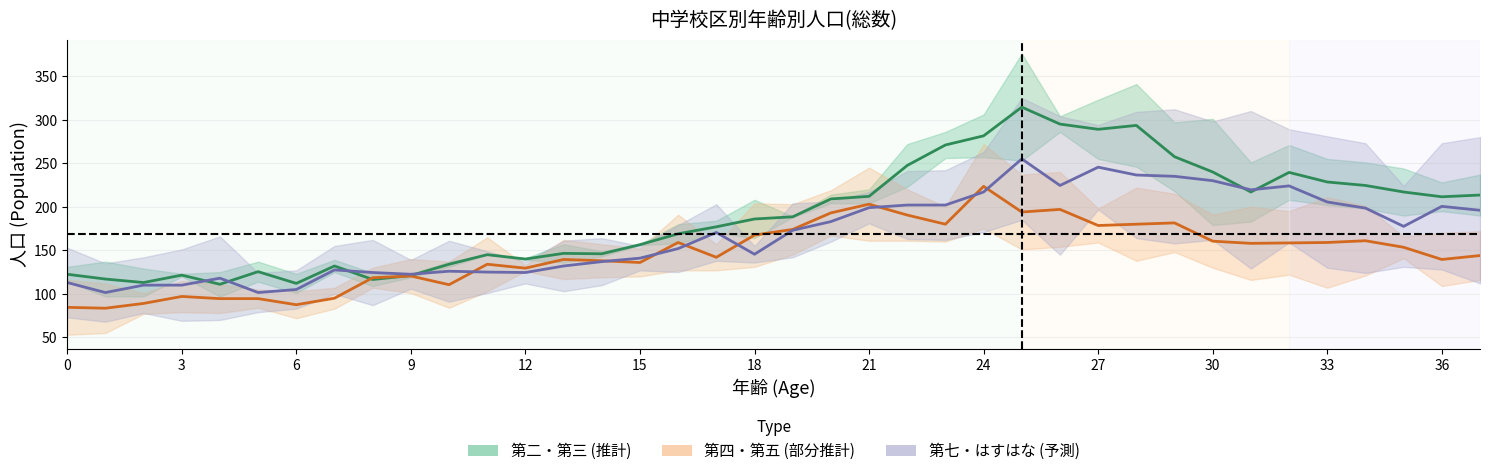

True or false: 第四・第五(部分推計) has a value of 189.2 at 15.

False